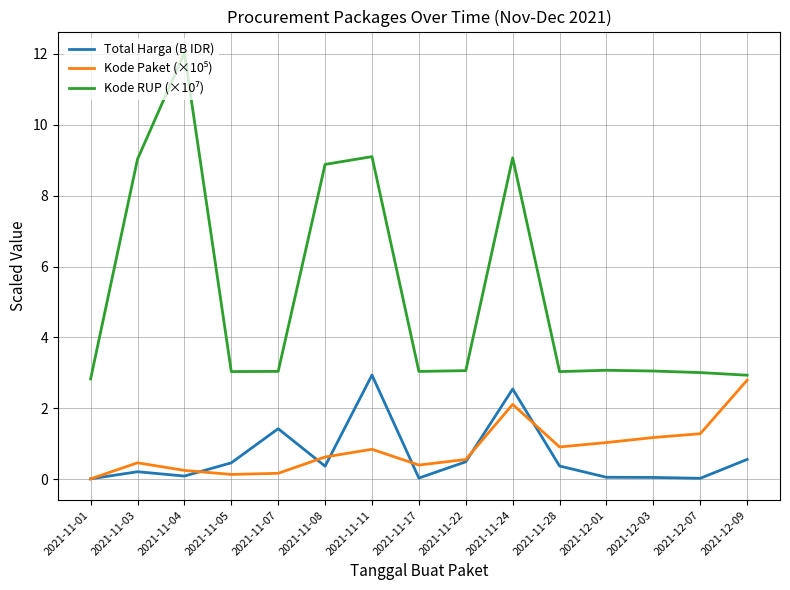

What is the difference between the highest and lowest values at 2021-11-03?

8.8